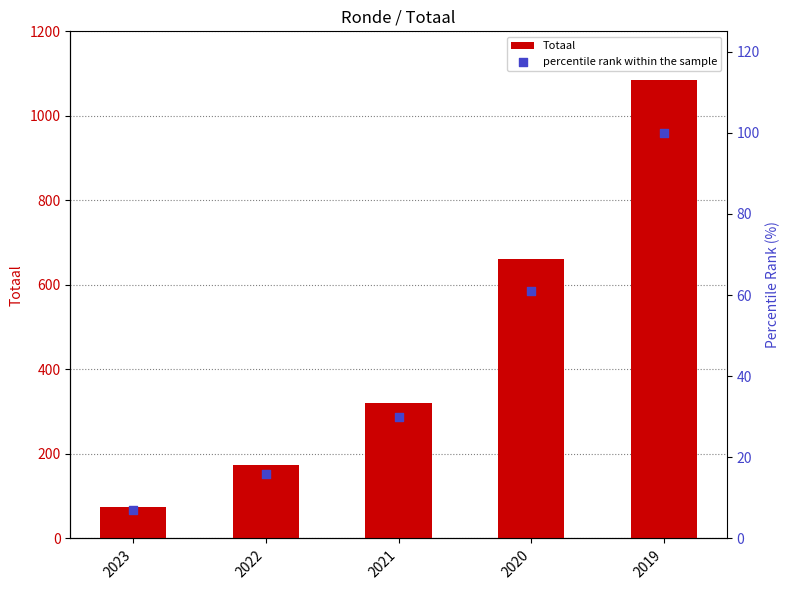

Which series has the largest Y range (max minus min)?

Totaal